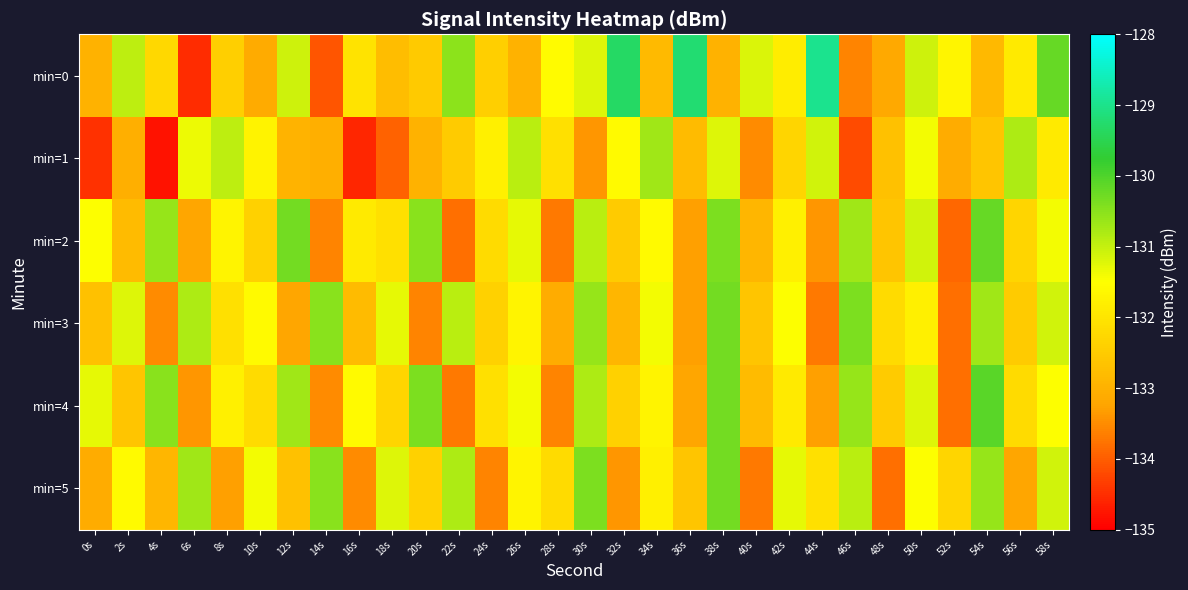

Reading left to right, extract all data points from this chart.

min=0: 0s=-133.0	2s=-130.9	4s=-132.3	6s=-134.5	8s=-132.4	10s=-133.1	12s=-131.1	14s=-134.1	16s=-132.0	18s=-132.8	20s=-132.5	22s=-130.5	24s=-132.4	26s=-133.0	28s=-131.6	30s=-131.2	32s=-129.3	34s=-132.8	36s=-129.2	38s=-133.0	40s=-131.2	42s=-131.8	44s=-129.0	46s=-133.6	48s=-133.2	50s=-131.1	52s=-131.7	54s=-132.8	56s=-131.9	58s=-130.2
min=1: 0s=-134.5	2s=-133.1	4s=-134.8	6s=-131.3	8s=-130.9	10s=-131.7	12s=-133.0	14s=-133.0	16s=-134.6	18s=-134.0	20s=-133.0	22s=-132.5	24s=-131.8	26s=-130.9	28s=-132.1	30s=-133.4	32s=-131.6	34s=-130.7	36s=-132.8	38s=-131.2	40s=-133.5	42s=-132.3	44s=-131.1	46s=-134.2	48s=-132.7	50s=-131.4	52s=-133.1	54s=-132.6	56s=-130.8	58s=-131.9
min=2: 0s=-131.5	2s=-132.8	4s=-130.6	6s=-133.2	8s=-131.7	10s=-132.4	12s=-130.3	14s=-133.6	16s=-131.9	18s=-132.1	20s=-130.5	22s=-133.8	24s=-132.2	26s=-131.3	28s=-133.7	30s=-130.9	32s=-132.5	34s=-131.6	36s=-133.3	38s=-130.4	40s=-132.9	42s=-131.8	44s=-133.4	46s=-130.7	48s=-132.6	50s=-131.1	52s=-133.9	54s=-130.2	56s=-132.3	58s=-131.4
min=3: 0s=-132.7	2s=-131.2	4s=-133.5	6s=-130.8	8s=-132.1	10s=-131.6	12s=-133.2	14s=-130.5	16s=-132.8	18s=-131.3	20s=-133.6	22s=-130.9	24s=-132.4	26s=-131.7	28s=-133.1	30s=-130.6	32s=-132.9	34s=-131.4	36s=-133.3	38s=-130.3	40s=-132.6	42s=-131.5	44s=-133.7	46s=-130.4	48s=-132.2	50s=-131.8	52s=-133.8	54s=-130.7	56s=-132.5	58s=-131.1
min=4: 0s=-131.3	2s=-132.6	4s=-130.5	6s=-133.4	8s=-131.8	10s=-132.2	12s=-130.7	14s=-133.5	16s=-131.6	18s=-132.3	20s=-130.4	22s=-133.7	24s=-132.1	26s=-131.4	28s=-133.6	30s=-130.8	32s=-132.4	34s=-131.7	36s=-133.2	38s=-130.3	40s=-132.8	42s=-131.9	44s=-133.3	46s=-130.6	48s=-132.5	50s=-131.2	52s=-133.8	54s=-130.1	56s=-132.2	58s=-131.5
min=5: 0s=-133.1	2s=-131.6	4s=-132.9	6s=-130.7	8s=-133.3	10s=-131.4	12s=-132.7	14s=-130.5	16s=-133.5	18s=-131.2	20s=-132.4	22s=-130.8	24s=-133.6	26s=-131.7	28s=-132.2	30s=-130.4	32s=-133.4	34s=-131.8	36s=-132.6	38s=-130.3	40s=-133.7	42s=-131.3	44s=-132.1	46s=-130.9	48s=-133.8	50s=-131.5	52s=-132.3	54s=-130.6	56s=-133.2	58s=-131.1